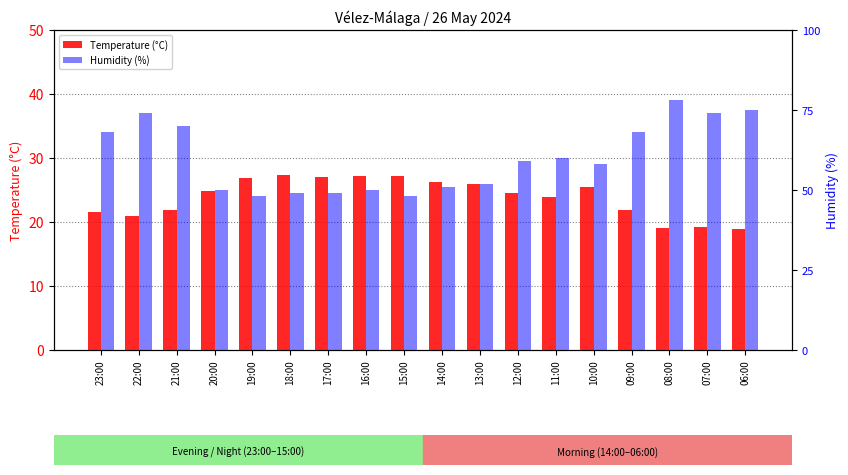

What is the difference between the highest and lowest values at 08:00?

59.0